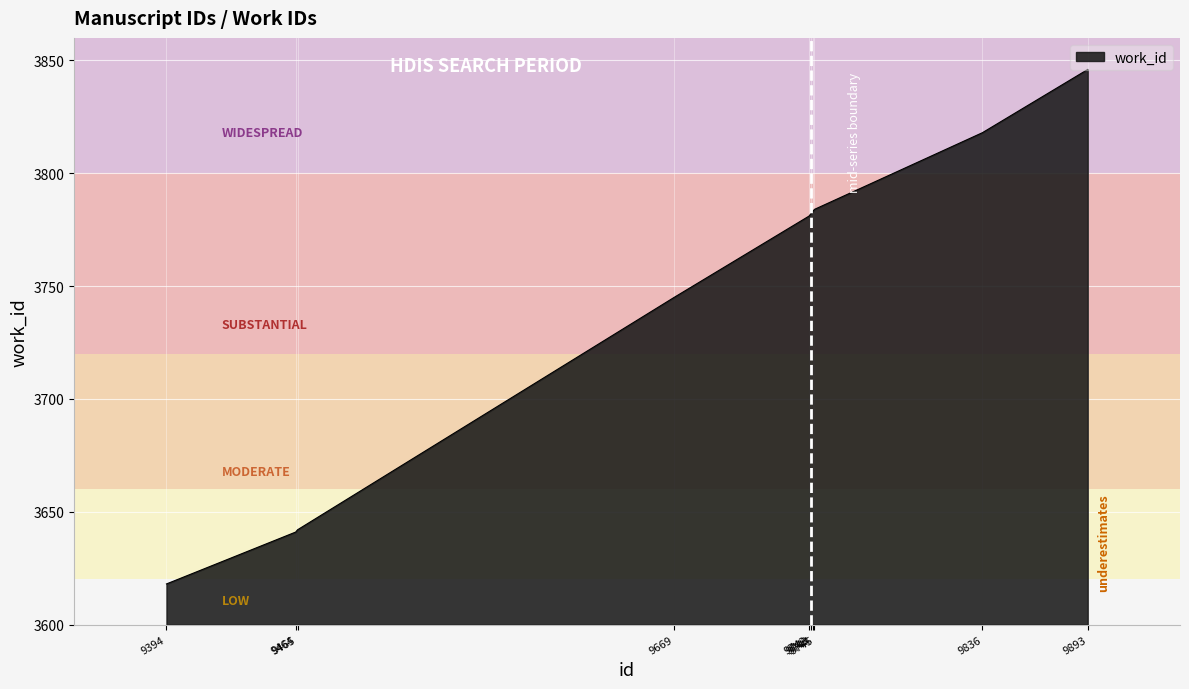

What is the sum of the values at 9669 and 9394?

7363